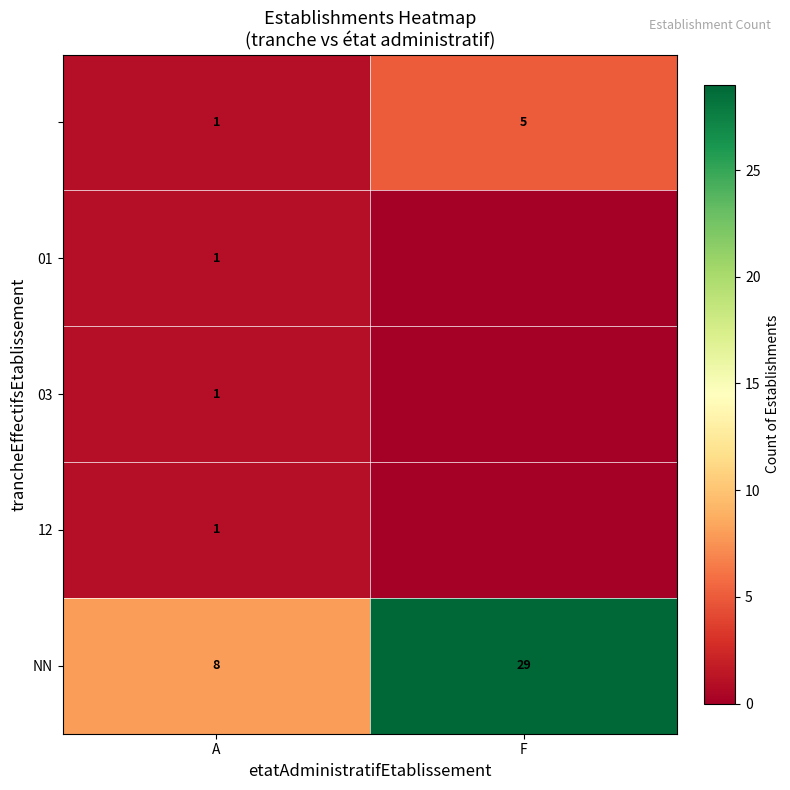

How many distinct data groups are displayed?

5